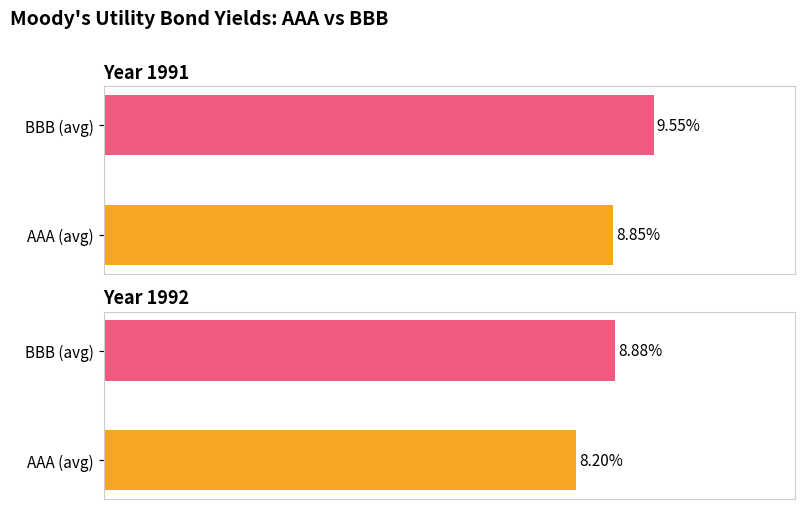

The AA series shows 15.3 at 5_1991. True or false?

False